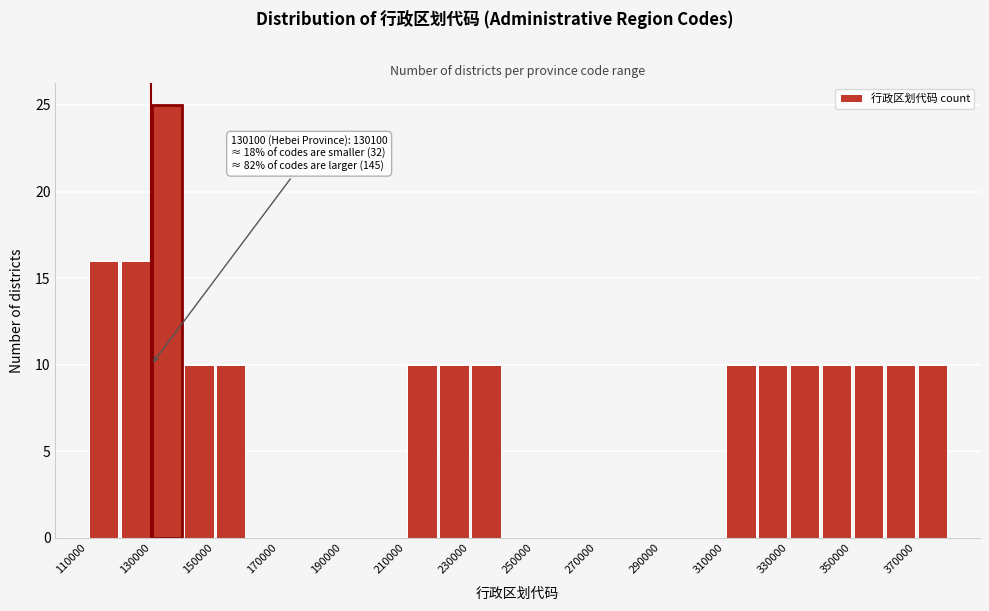

Which range on the x-axis has the tallest bar?

130000 to 140000